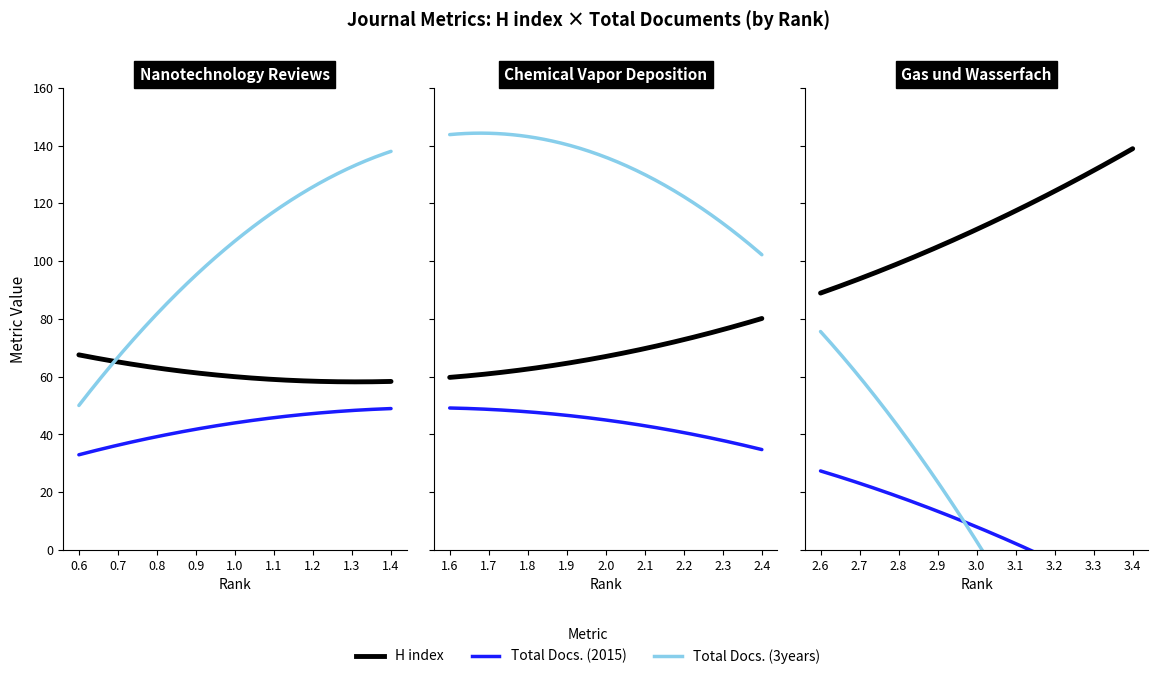

Rank the series at 1 from lowest to highest value.

Total Docs. (2015), H index, Total Docs. (3years)